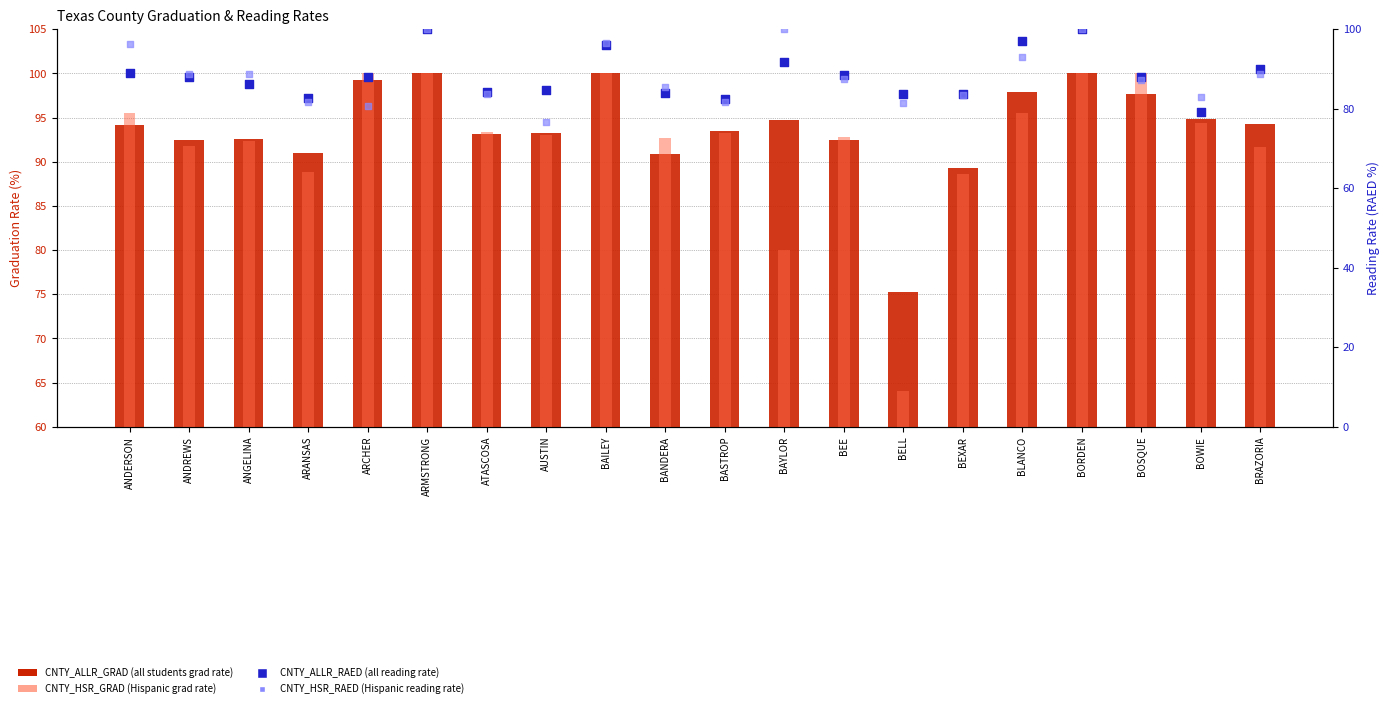

Which series has the largest Y range (max minus min)?

CNTY_HSR_GRAD